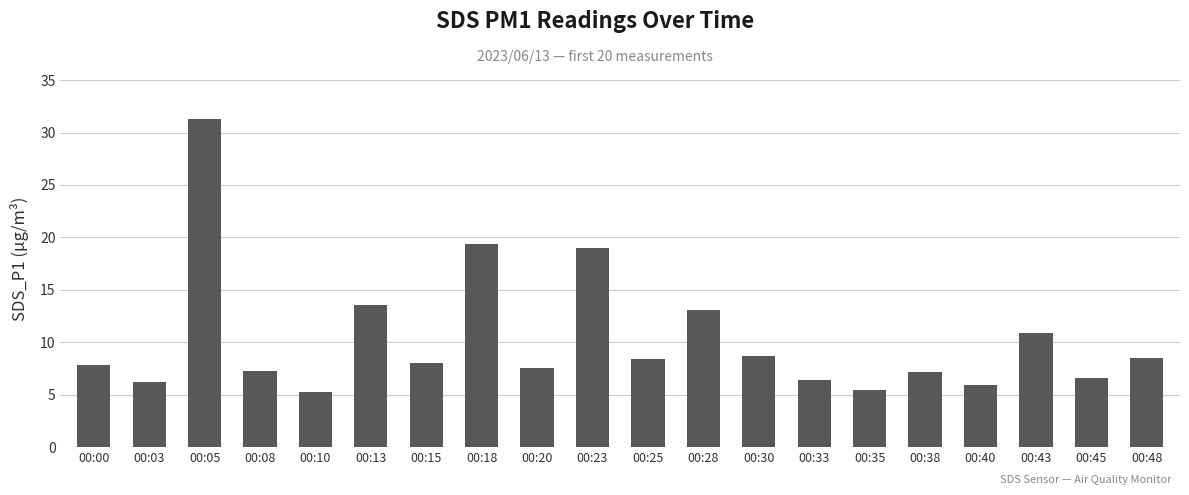

Are the bars grouped side by side (vs. stacked)?

No